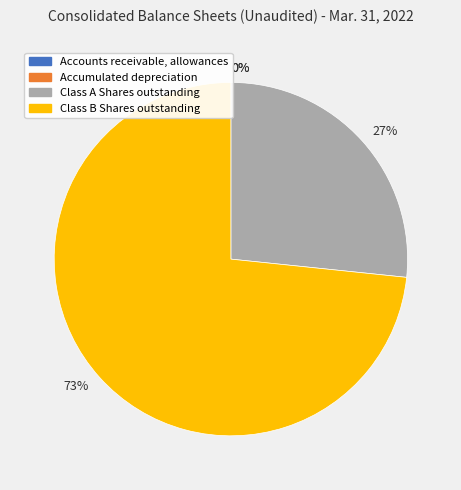

Is there any slice that represents more than half of the pie?

Yes